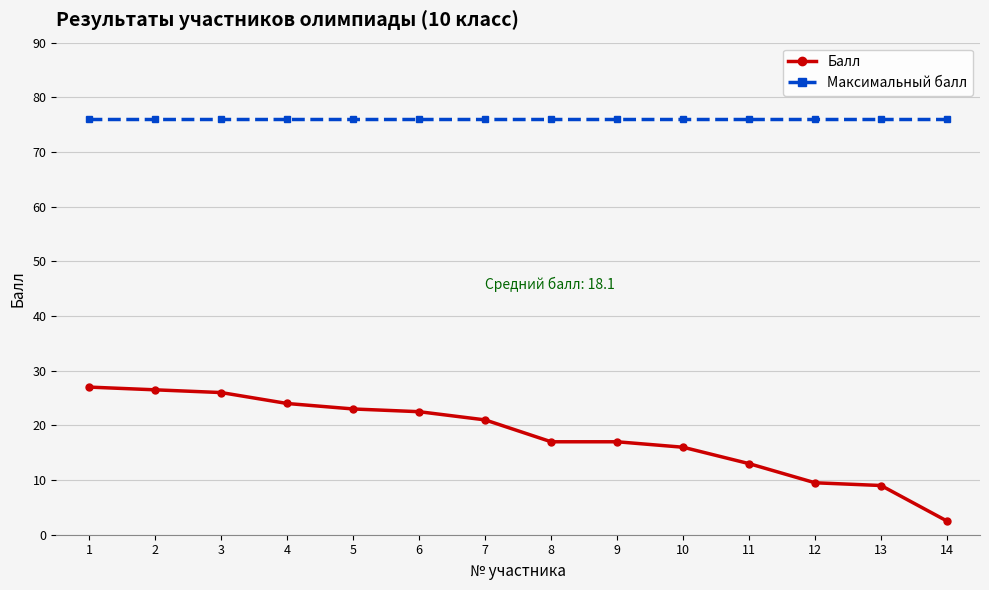

How many lines are shown in the chart?

2